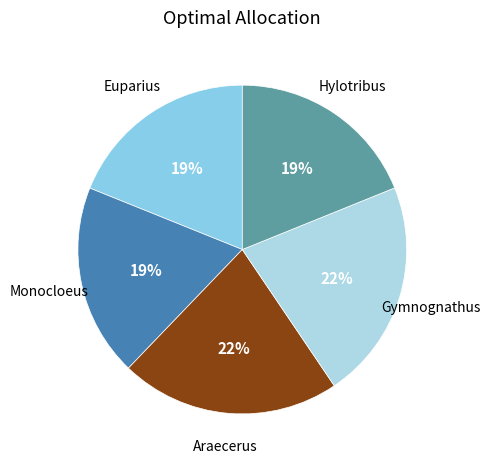

To the nearest percent, what is the combined percentage of Hylotribus and Araecerus?

41%